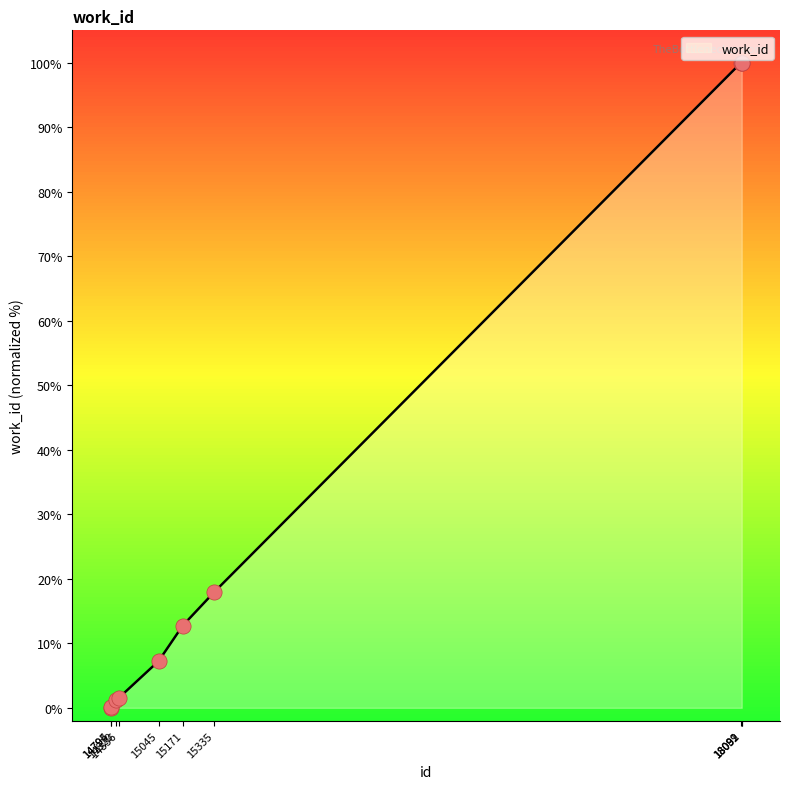

What is the change in value from 15171 to 18092?

+87.3